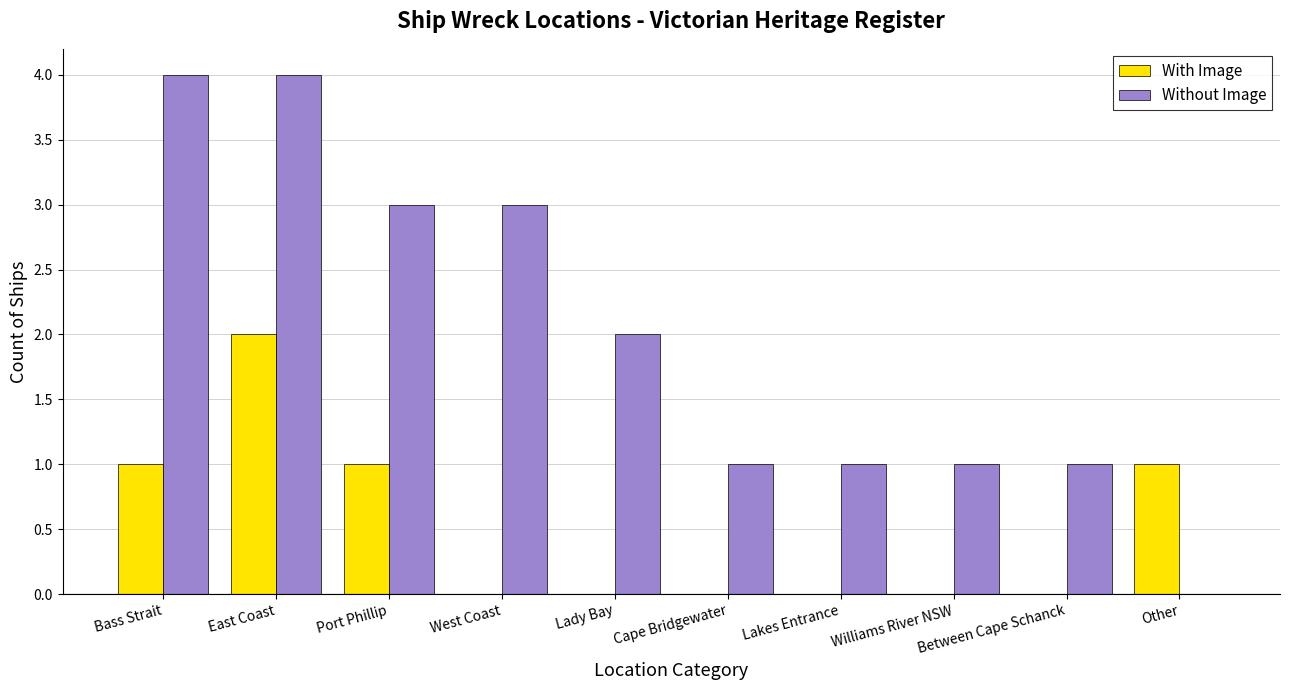

Reading left to right, transcribe all the data shown in this chart.

With Image: 1	2	1	0	0	0	0	0	0	1
Without Image: 4	4	3	3	2	1	1	1	1	0